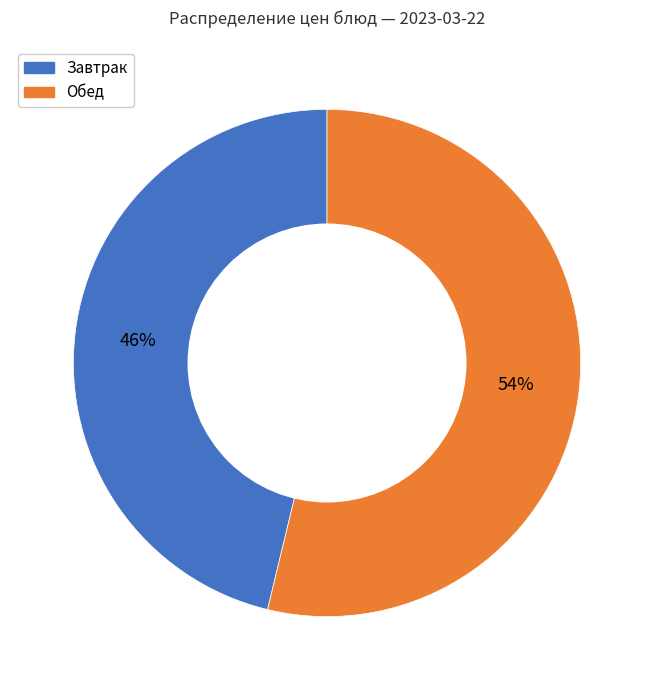

To the nearest percent, what is the average slice percentage?

50%